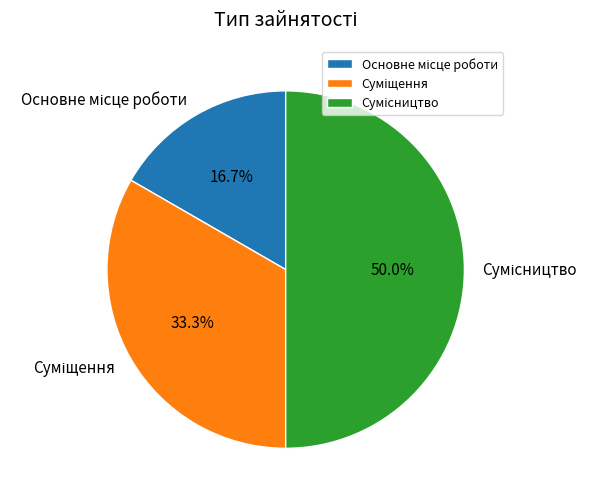

What percentage do Сумісництво and Основне місце роботи together represent?

66.7%